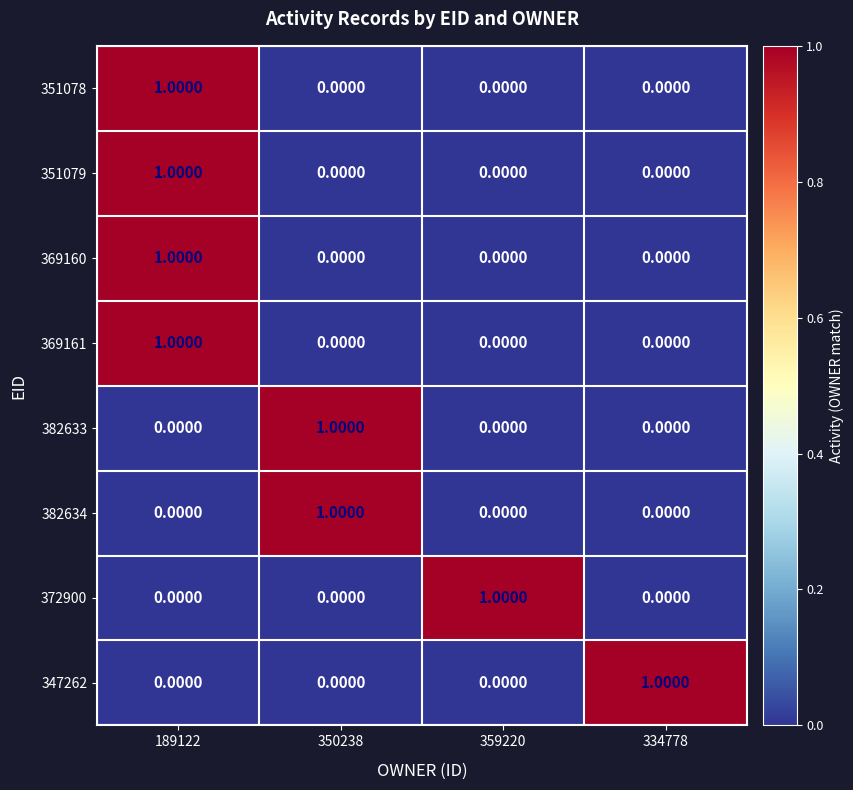

At how many categories does at least one series exceed 0?

4